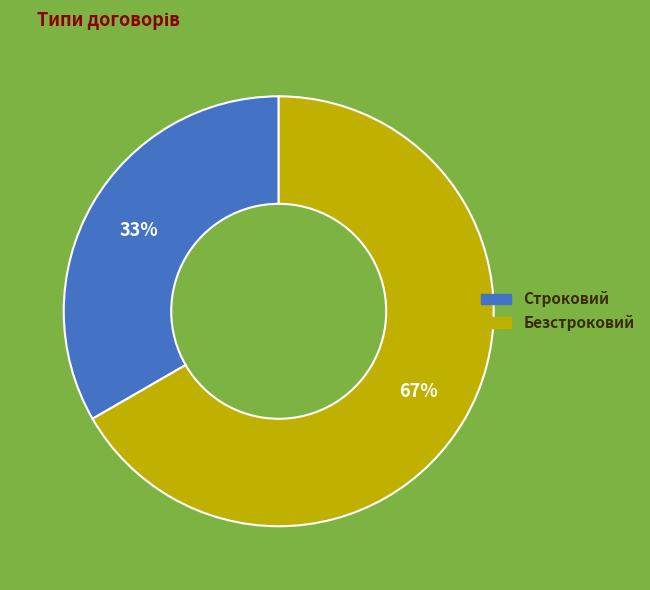

Combined, do Безстроковий and Строковий account for over 50%?

Yes